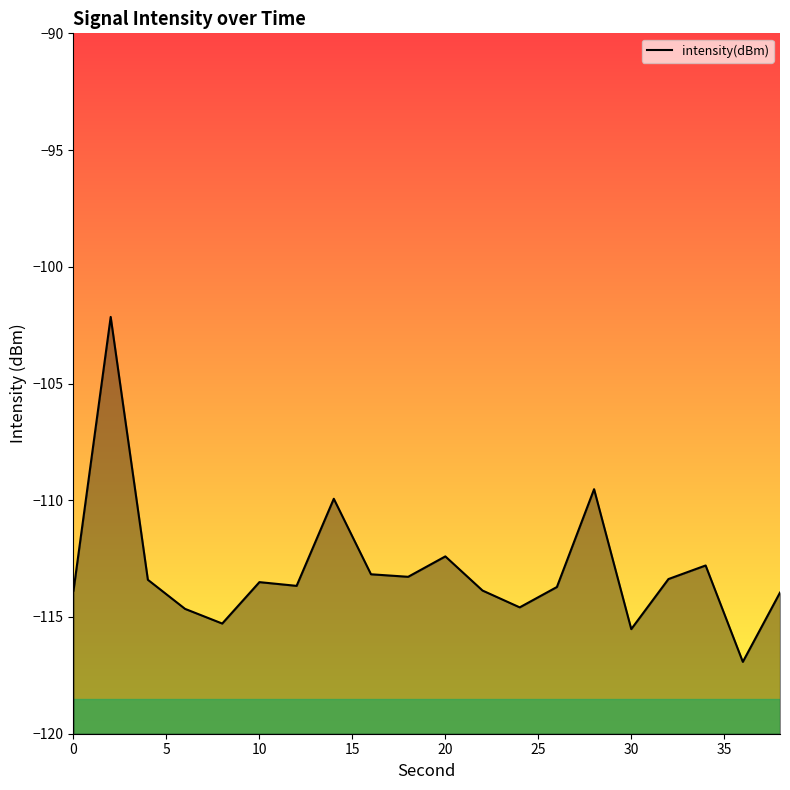

What is the minimum value shown in the chart?

-116.9